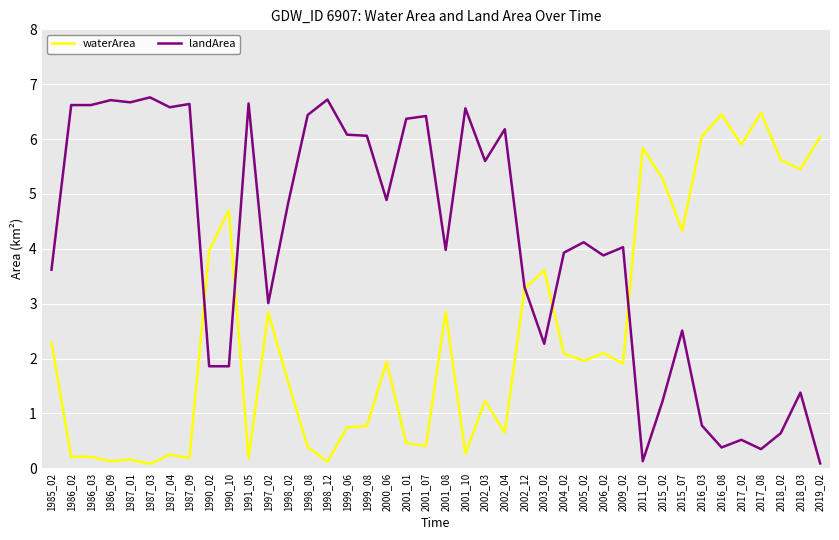

Read the waterArea value at 2005_02.

2.0